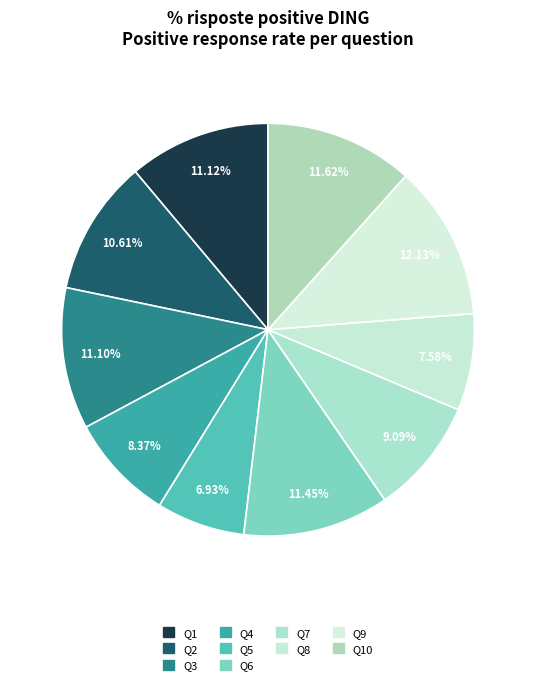

Which category has the biggest portion of the pie?

Q9